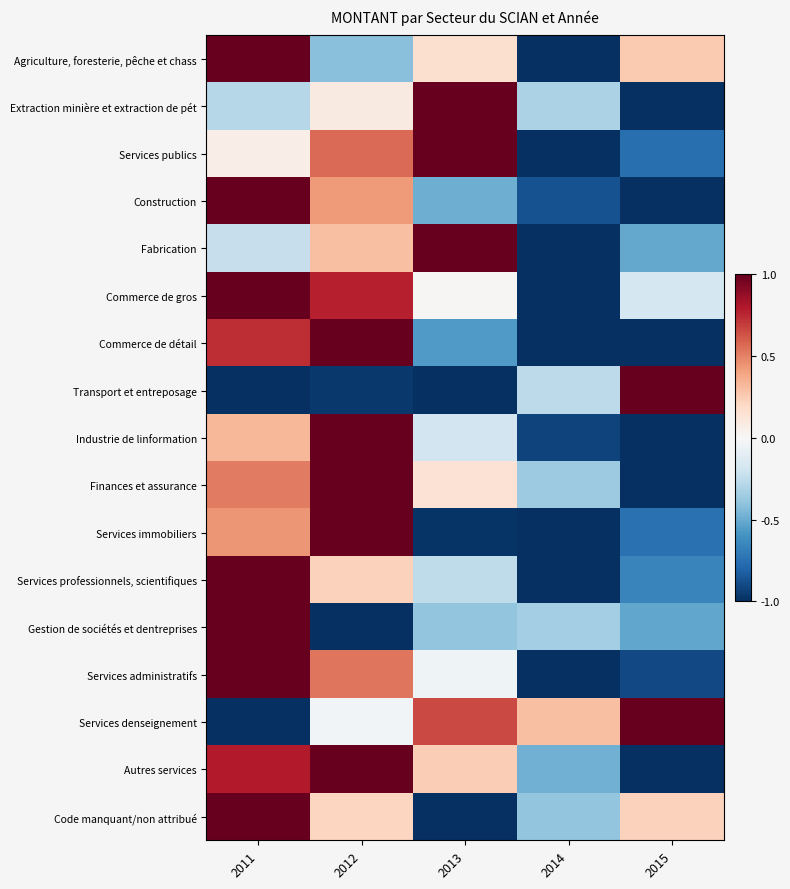

Reading left to right, transcribe all the data shown in this chart.

Agriculture, foresterie, pêche et chass: 2011=1.0	2012=-0.4	2013=0.2	2014=-1.0	2015=0.3
Extraction minière et extraction de pét: 2011=-0.3	2012=0.1	2013=1.0	2014=-0.3	2015=-1.0
Services publics: 2011=0.1	2012=0.6	2013=1.0	2014=-1.0	2015=-0.8
Construction: 2011=1.0	2012=0.4	2013=-0.5	2014=-0.9	2015=-1.0
Fabrication: 2011=-0.2	2012=0.3	2013=1.0	2014=-1.0	2015=-0.5
Commerce de gros: 2011=1.0	2012=0.8	2013=0.0	2014=-1.0	2015=-0.2
Commerce de détail: 2011=0.7	2012=1.0	2013=-0.6	2014=-1.0	2015=-1.0
Transport et entreposage: 2011=-1.0	2012=-1.0	2013=-1.0	2014=-0.3	2015=1.0
Industrie de linformation: 2011=0.3	2012=1.0	2013=-0.2	2014=-0.9	2015=-1.0
Finances et assurance: 2011=0.5	2012=1.0	2013=0.1	2014=-0.4	2015=-1.0
Services immobiliers: 2011=0.4	2012=1.0	2013=-1.0	2014=-1.0	2015=-0.7
Services professionnels, scientifiques: 2011=1.0	2012=0.2	2013=-0.3	2014=-1.0	2015=-0.7
Gestion de sociétés et dentreprises: 2011=1.0	2012=-1.0	2013=-0.4	2014=-0.3	2015=-0.5
Services administratifs: 2011=1.0	2012=0.5	2013=-0.0	2014=-1.0	2015=-0.9
Services denseignement: 2011=-1.0	2012=-0.0	2013=0.7	2014=0.3	2015=1.0
Autres services: 2011=0.8	2012=1.0	2013=0.2	2014=-0.5	2015=-1.0
Code manquant/non attribué: 2011=1.0	2012=0.2	2013=-1.0	2014=-0.4	2015=0.2